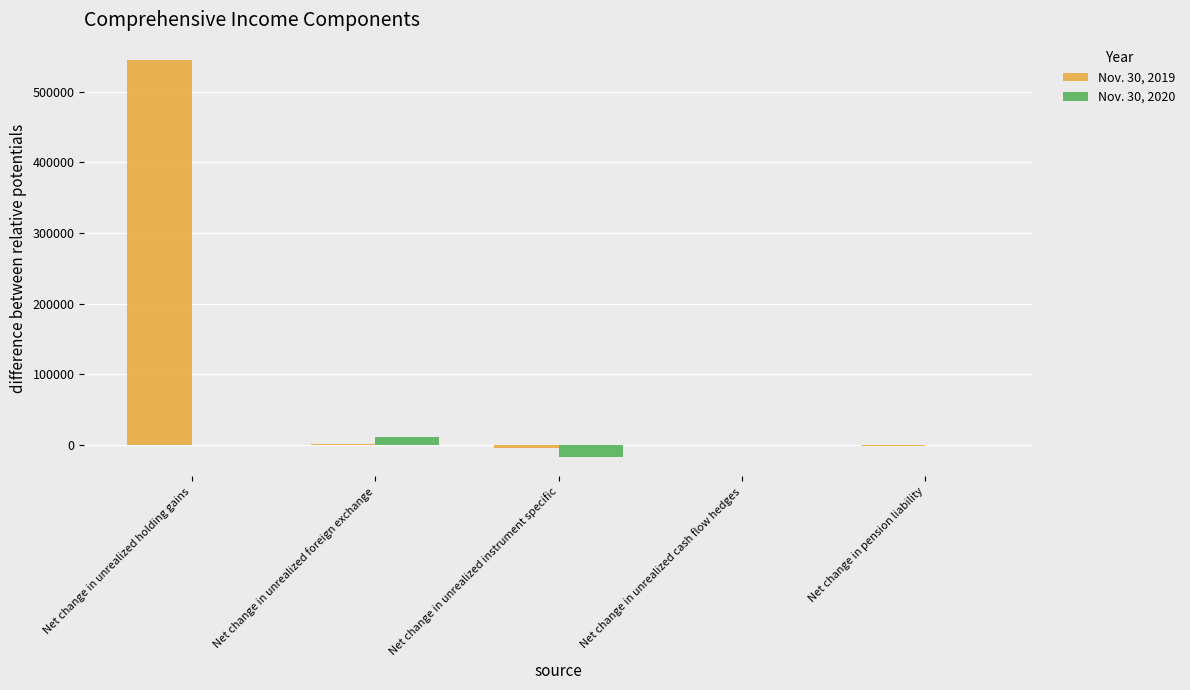

True or false: Nov. 30, 2020 has a value of -16374 at Net change in unrealized instrument specific.

True